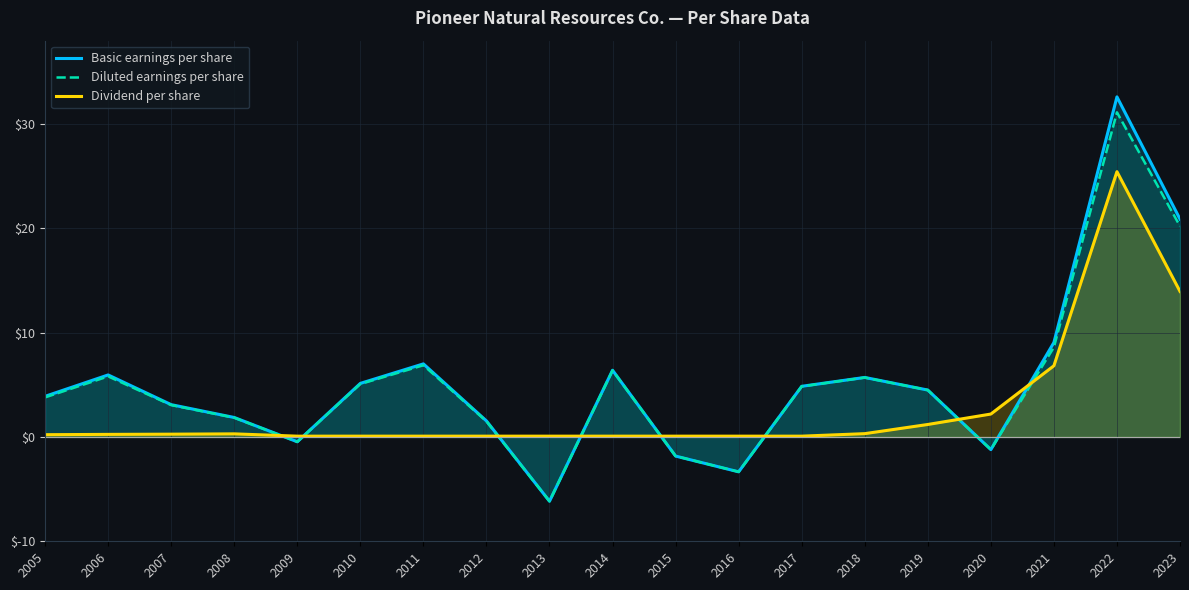

At which category is the sum across all series the highest?

2022